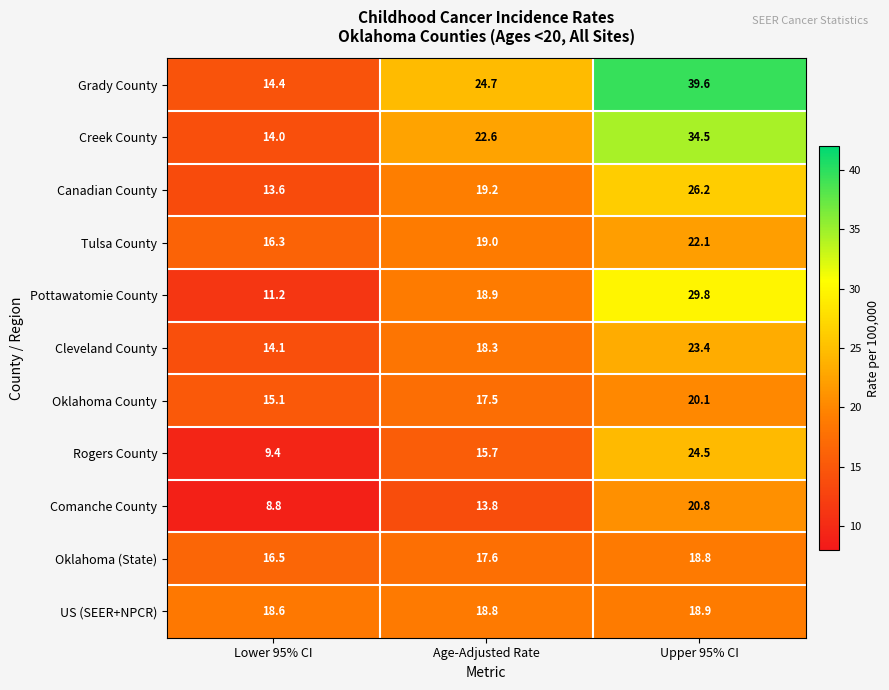

What is the total value across all series at Age-Adjusted Rate?

206.1